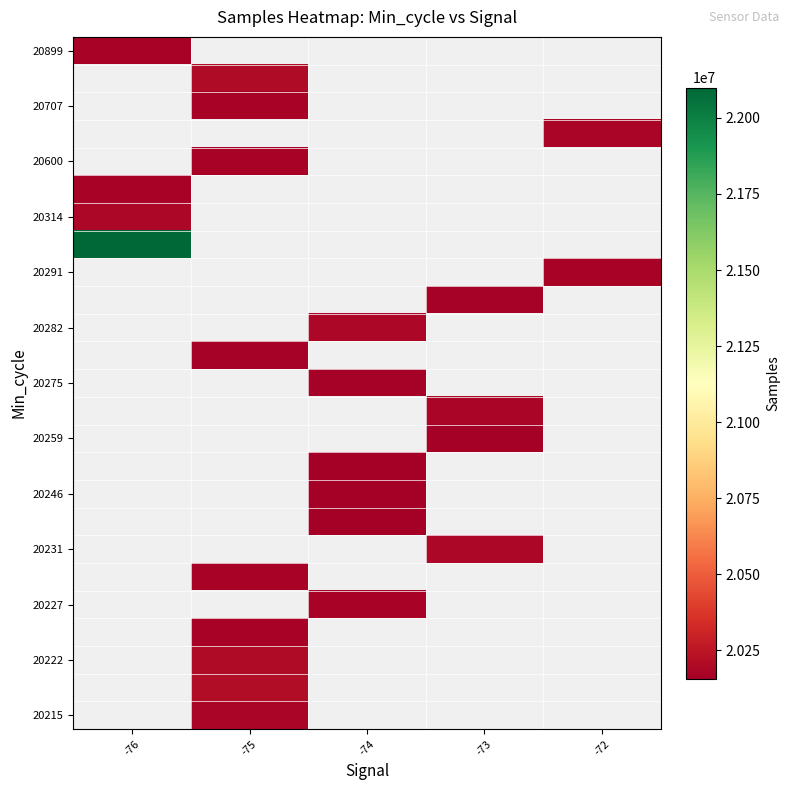

How many data points does each series have?

5